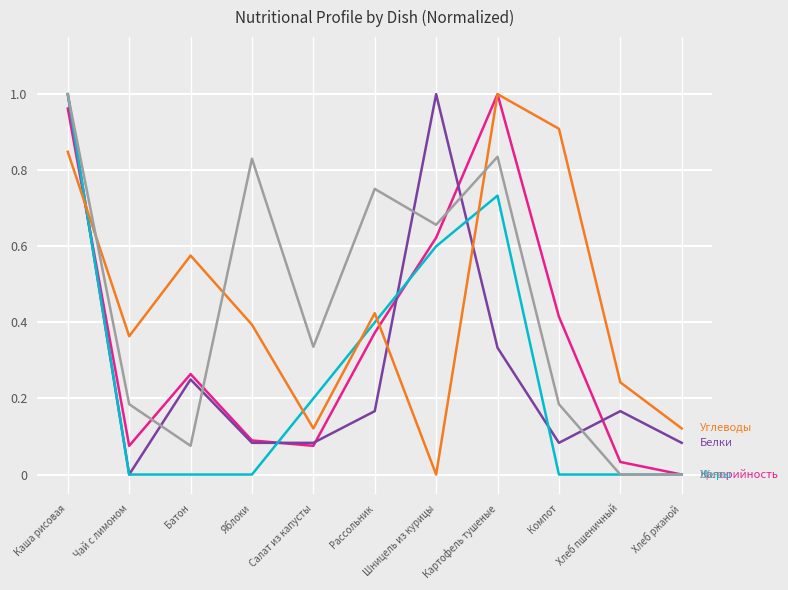

What is the total value across all series at Батон?

1.2